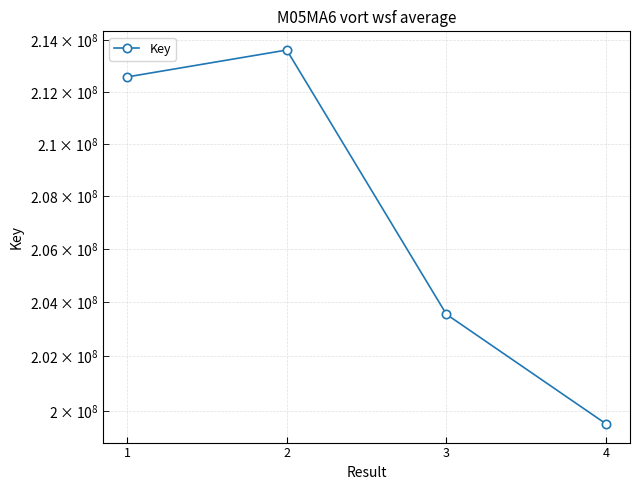

Where is the first local maximum?

2